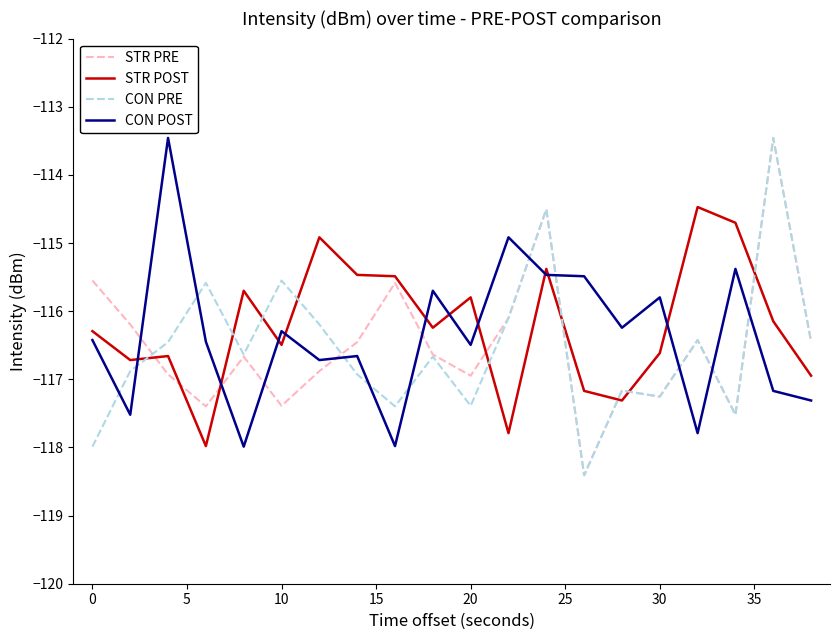

Which series has the largest total across all categories?

STR POST